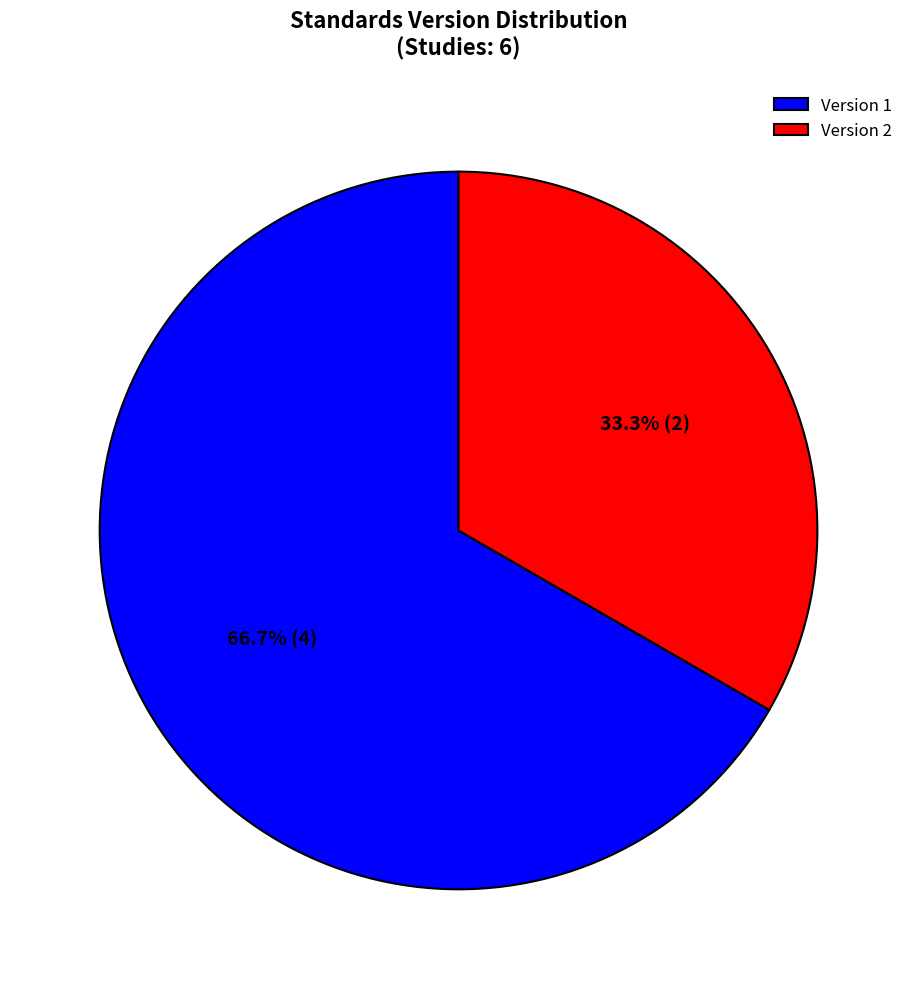

How much of the chart is everything except Version 1?

33.3%